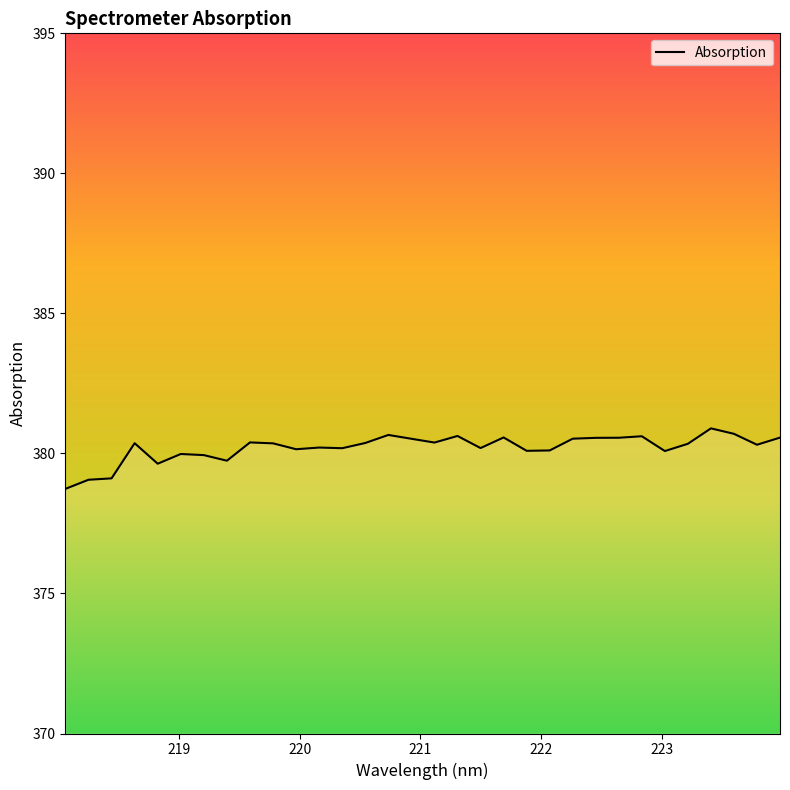

Count the number of categories in the chart.

32